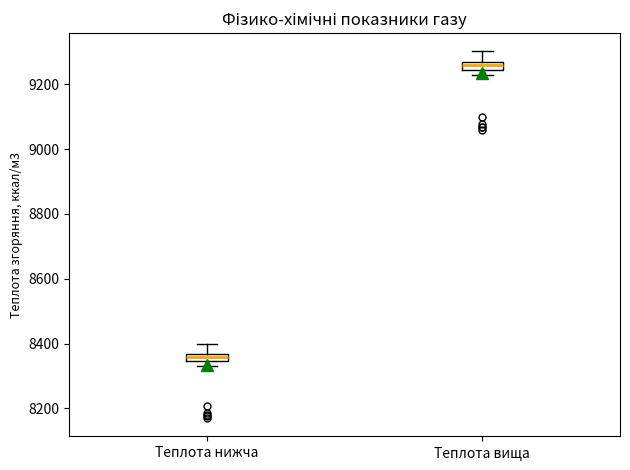

Which box's median line is the highest?

Теплота вища